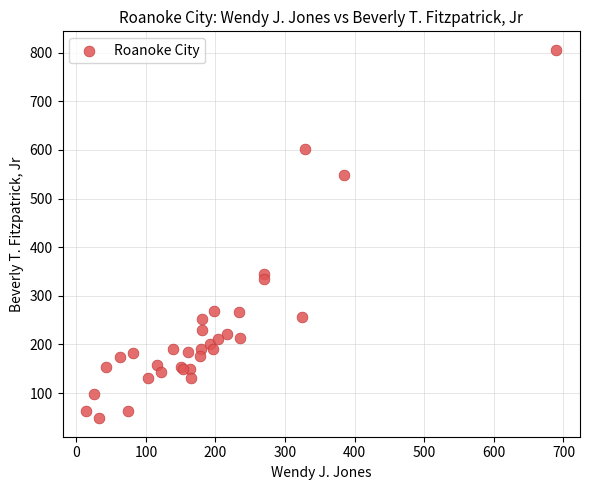

What Y value in the scatter plot is closest to 427?

344